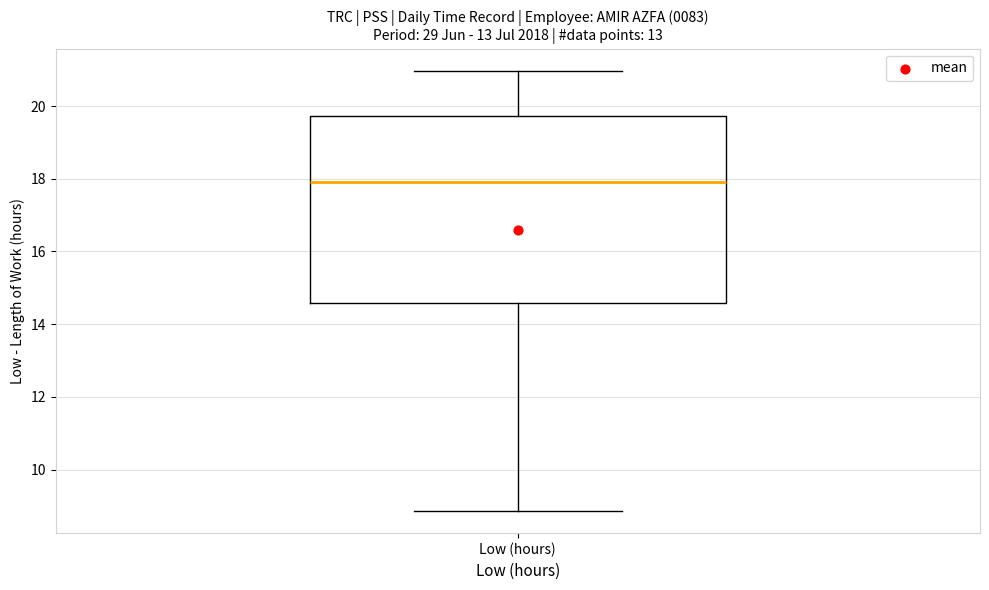

Transcribe this box plot: give where the median line is, the range the box spans, and where the two whiskers end, as read against the y-axis. The values are not printed on the chart, so give them approximately, as read against the axis.

median 18.0, box 14.6 to 19.8, whiskers 8.8 to 21.0